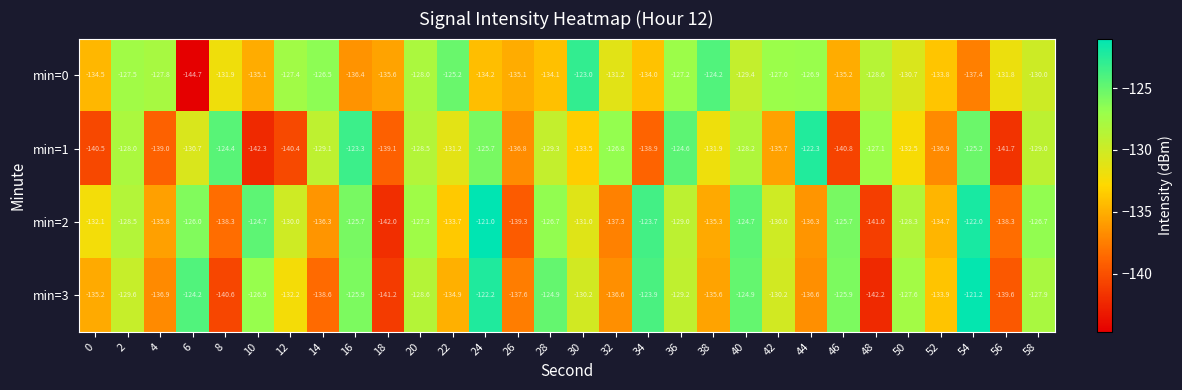

What is the minimum value shown in the chart?

-144.7